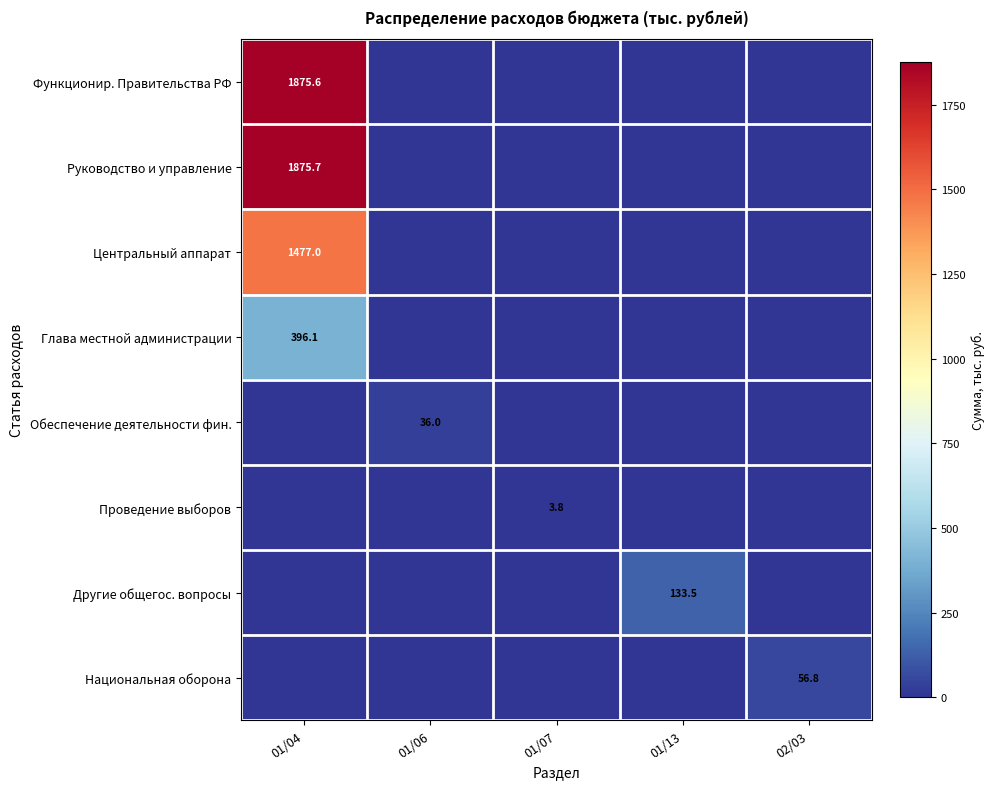

What is the spread (max minus min) of values at 01/07?

3.8